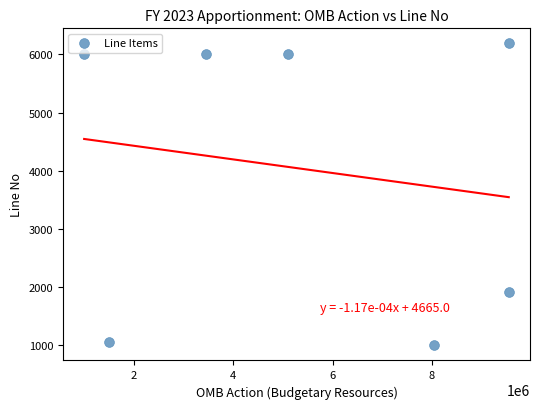

What is the average Y value?

4026